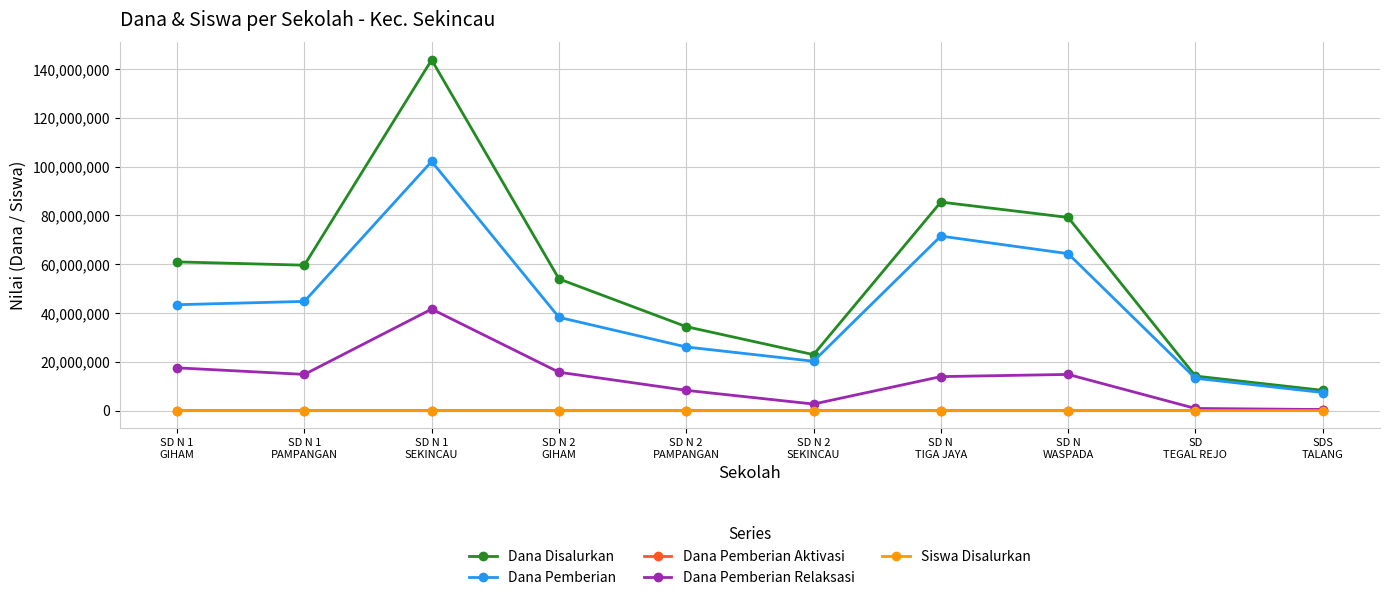

What is the highest value of the Dana Disalurkan series?

143775000